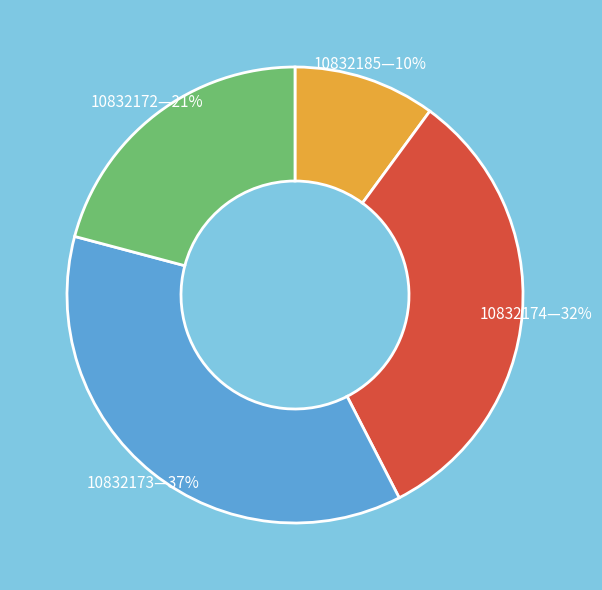

Does any single category account for the majority?

No